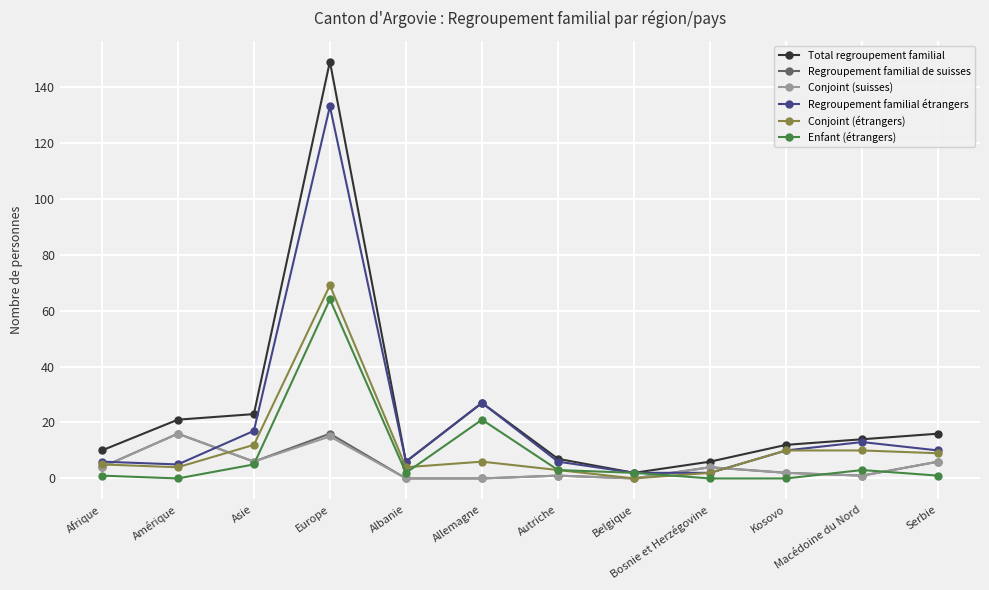

Reading left to right, what are all the values shown in this chart?

Total regroupement familial: 10	21	23	149	6	27	7	2	6	12	14	16
Regroupement familial de suisses: 4	16	6	16	0	0	1	0	4	2	1	6
Conjoint (suisses): 4	16	6	15	0	0	1	0	4	2	1	6
Regroupement familial étrangers: 6	5	17	133	6	27	6	2	2	10	13	10
Conjoint (étrangers): 5	4	12	69	4	6	3	0	2	10	10	9
Enfant (étrangers): 1	0	5	64	2	21	3	2	0	0	3	1